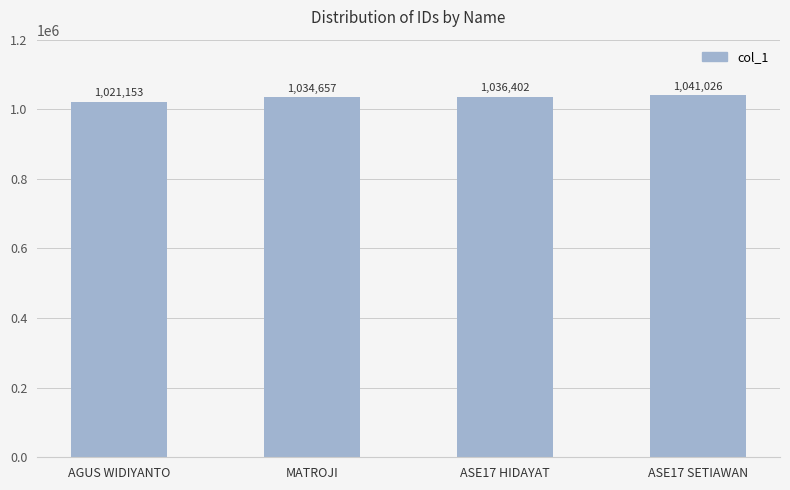

Does the chart contain any negative values?

No